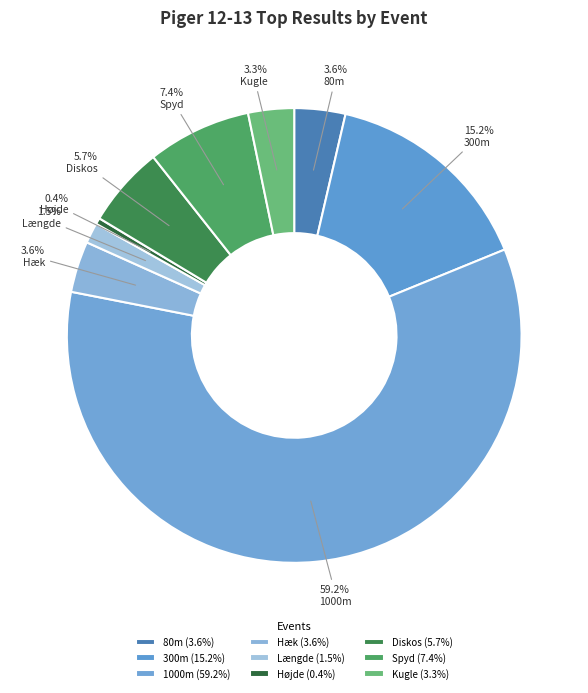

To the nearest percent, what is the combined percentage of 80m and Længde?

5%